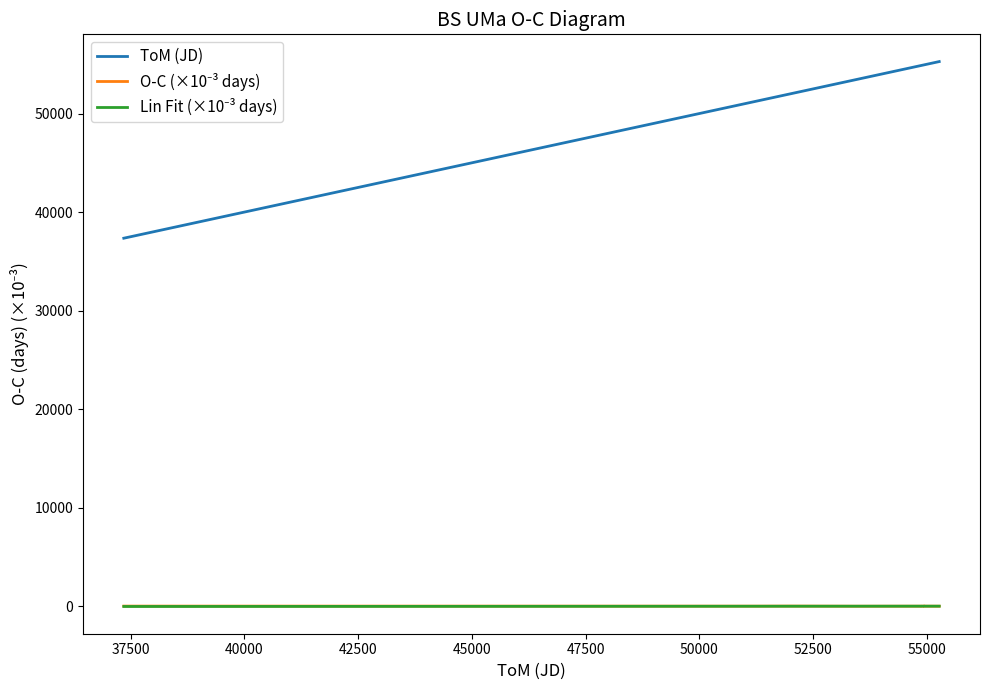

What is the smallest value displayed?

-38.3